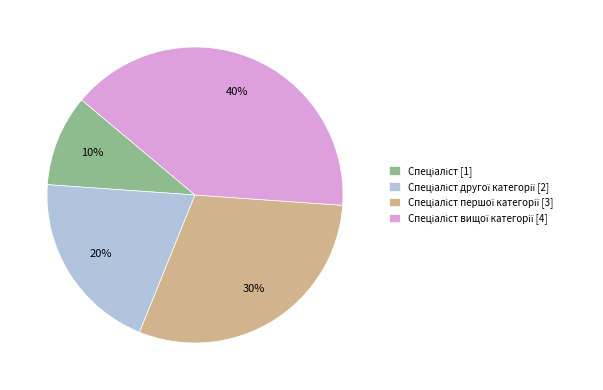

Is there a majority slice in this chart?

No